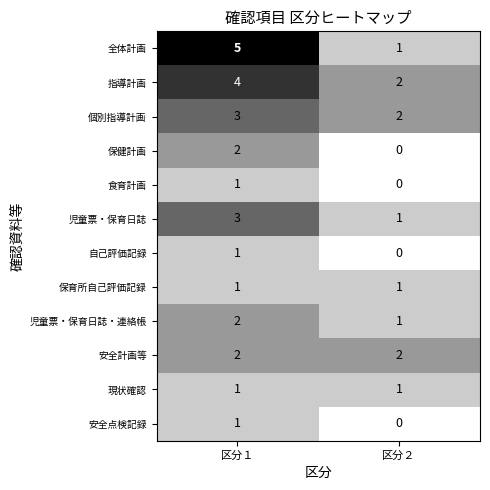

The 個別指導計画 series shows 1 at 区分２. True or false?

False